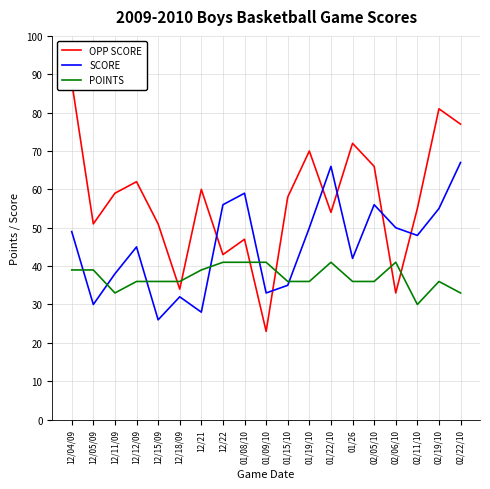

What is the label of the 17th point from the right?

12/11/09